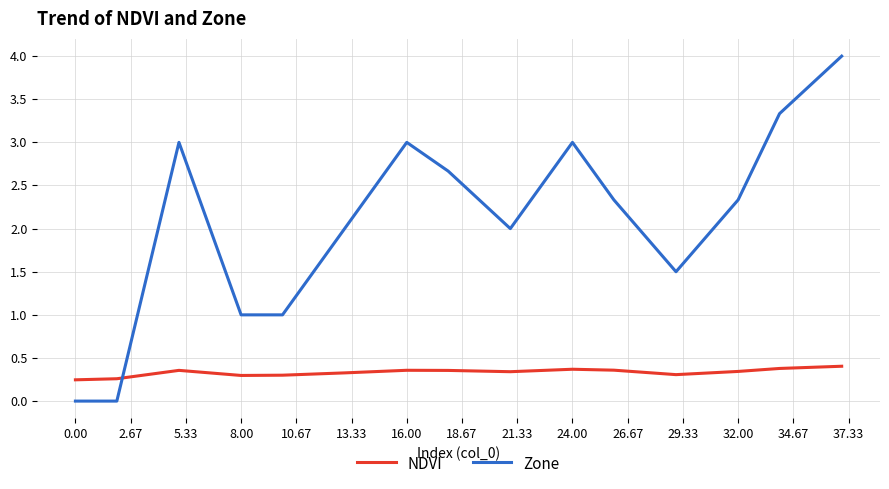

How many lines are shown in the chart?

2